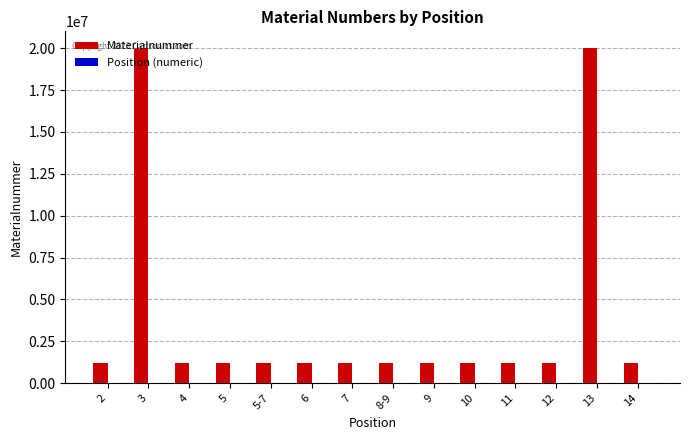

The value of Materialnummer at 5-7 is 1225412. True or false?

True